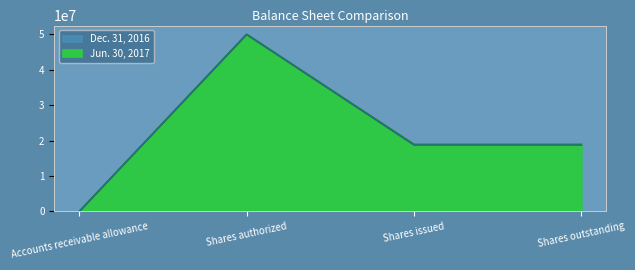

Rank the series by their average value, from lowest to highest.

Dec. 31, 2016, Jun. 30, 2017